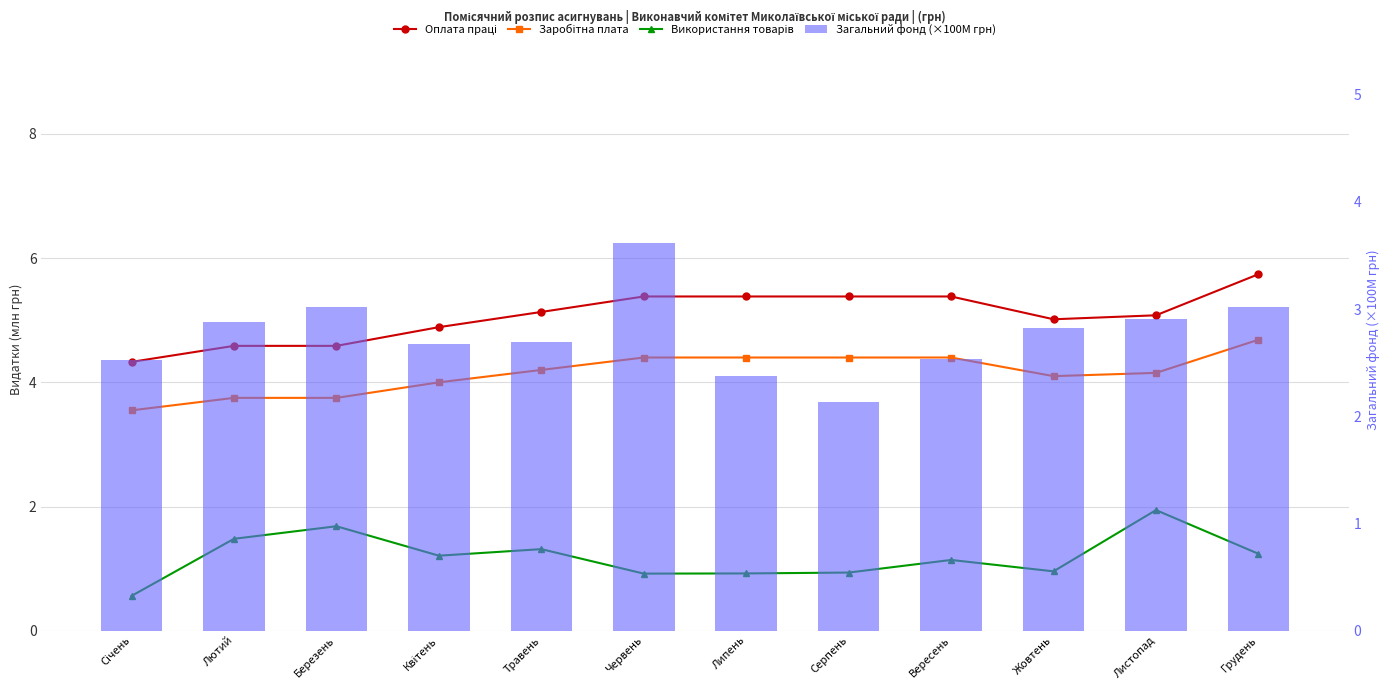

How many distinct data groups are displayed?

4